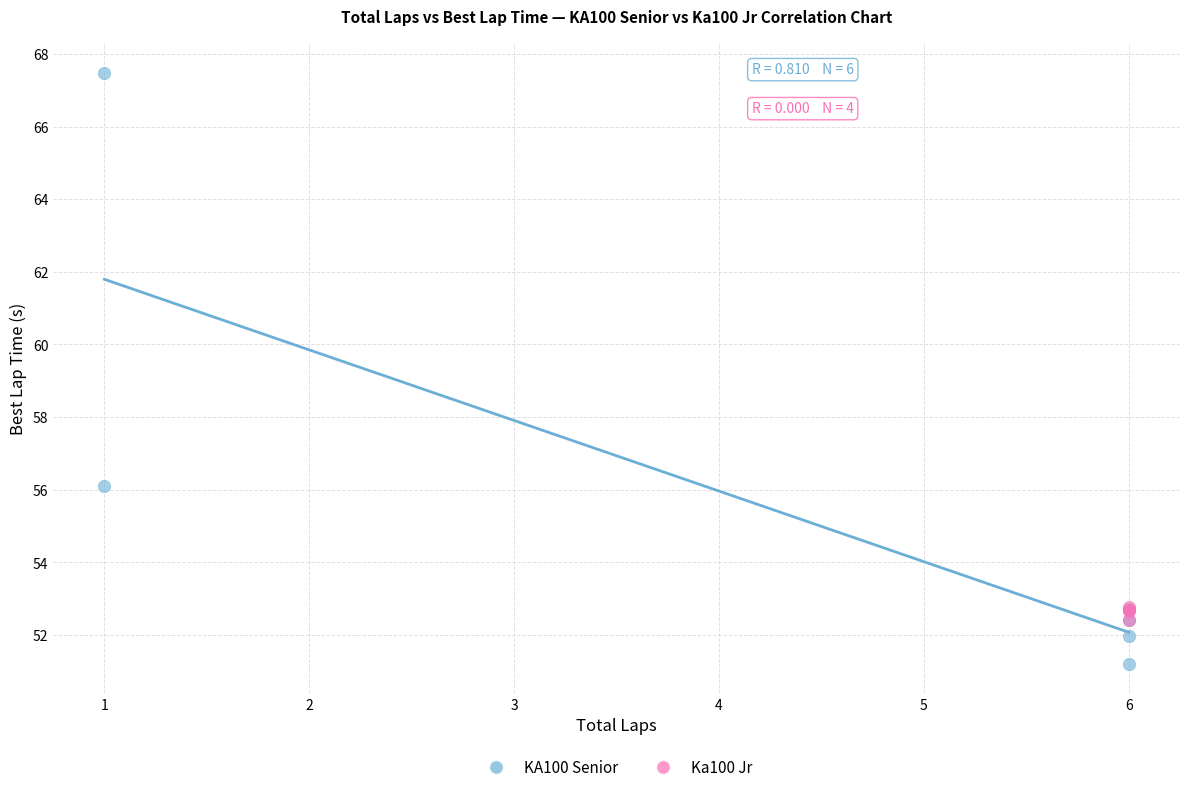

Which series reaches the minimum Y coordinate?

KA100 Senior